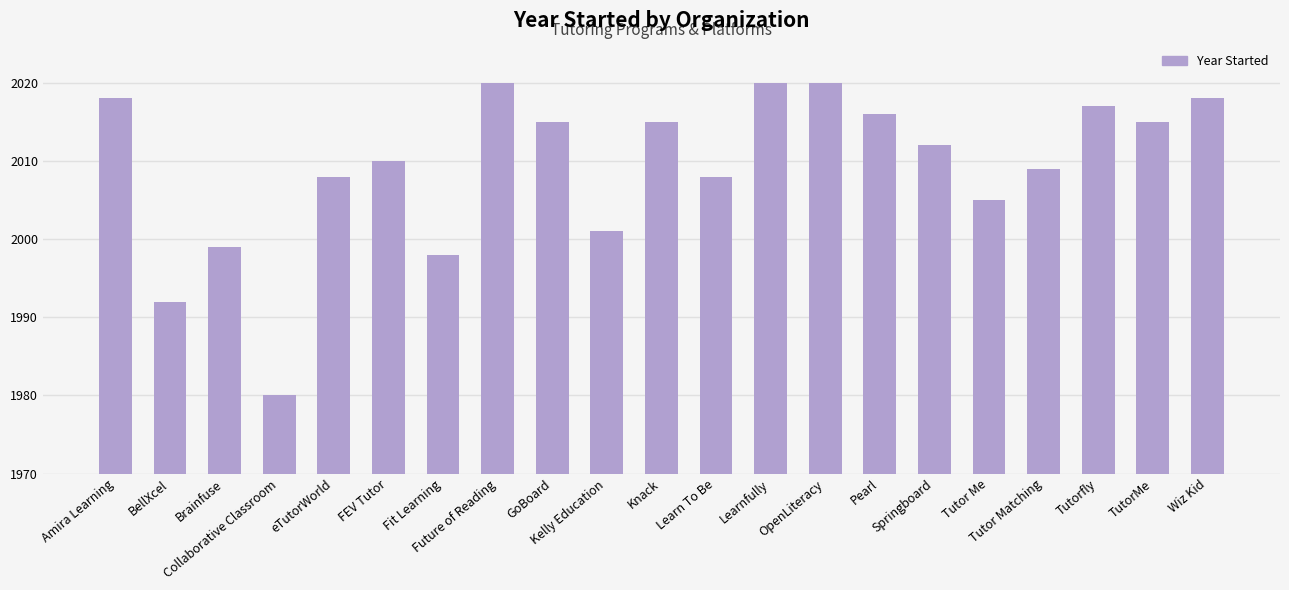

What is the smallest value displayed?

1980